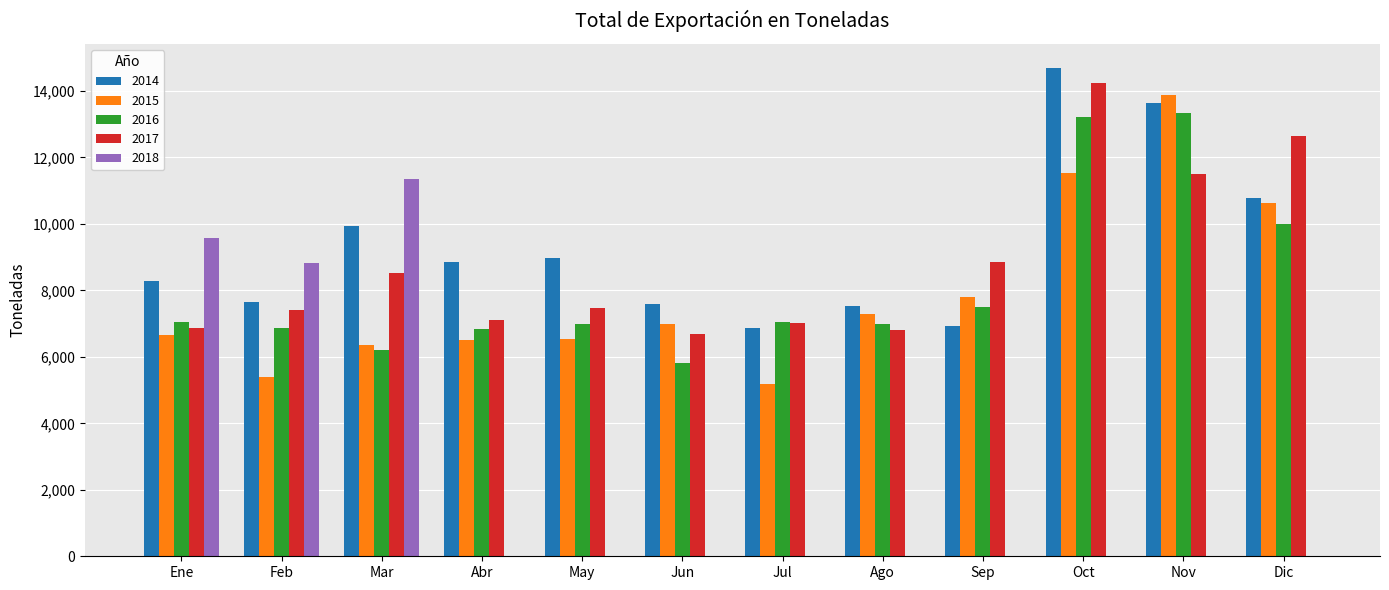

Are the bars horizontal?

No